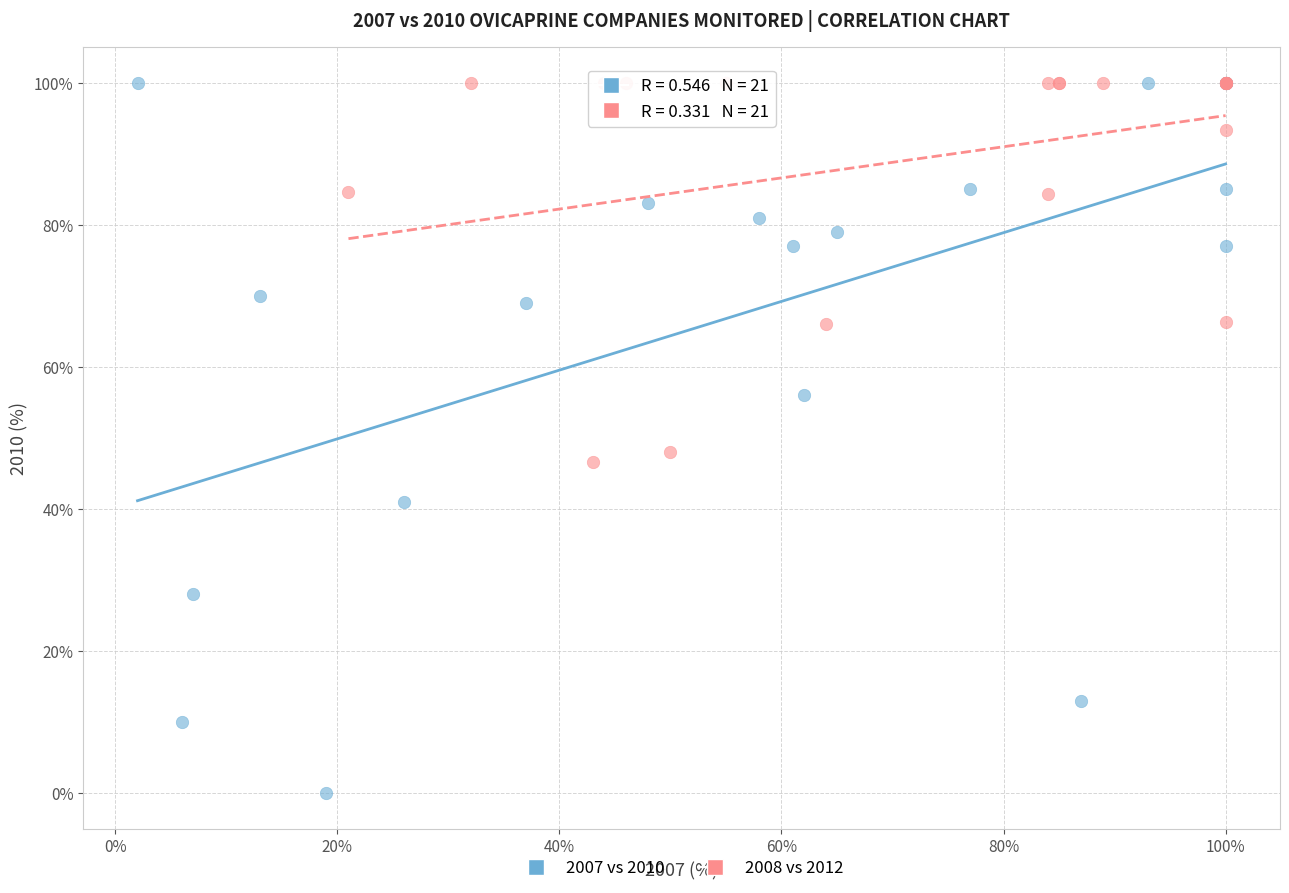

Which series has the widest spread of Y values?

2007 vs 2010